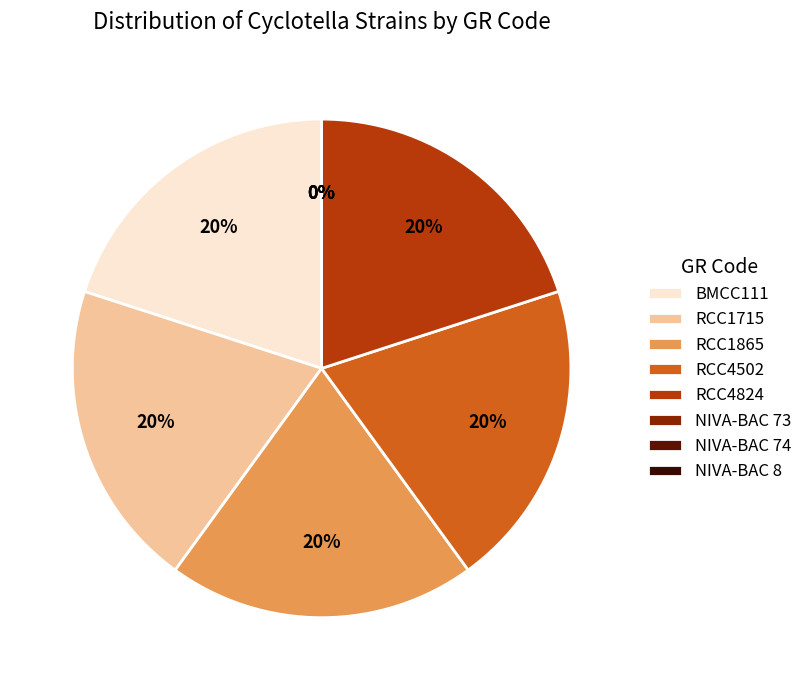

How many slices are in this pie chart?

8